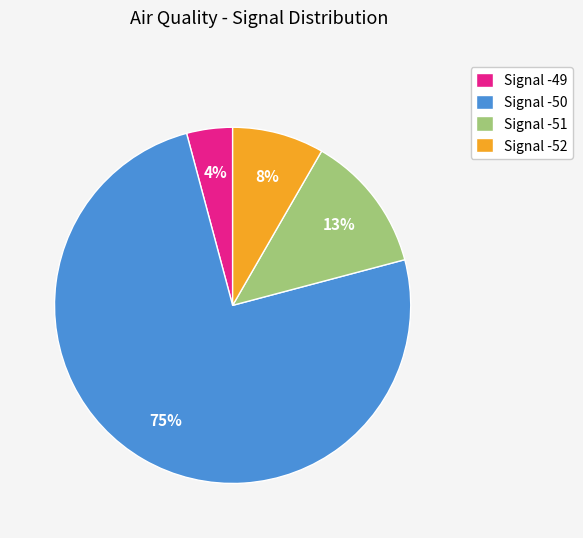

Is there any slice that represents more than half of the pie?

Yes